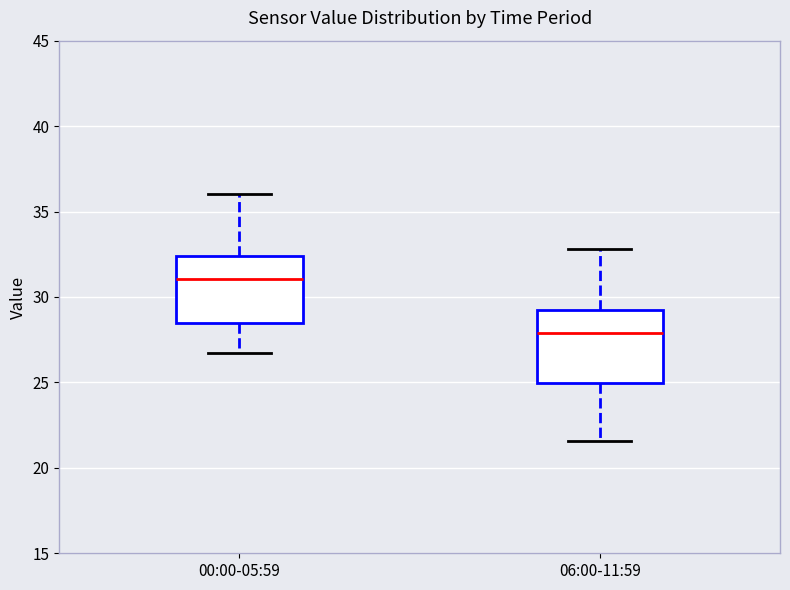

Which box has the highest median line?

00:00-05:59